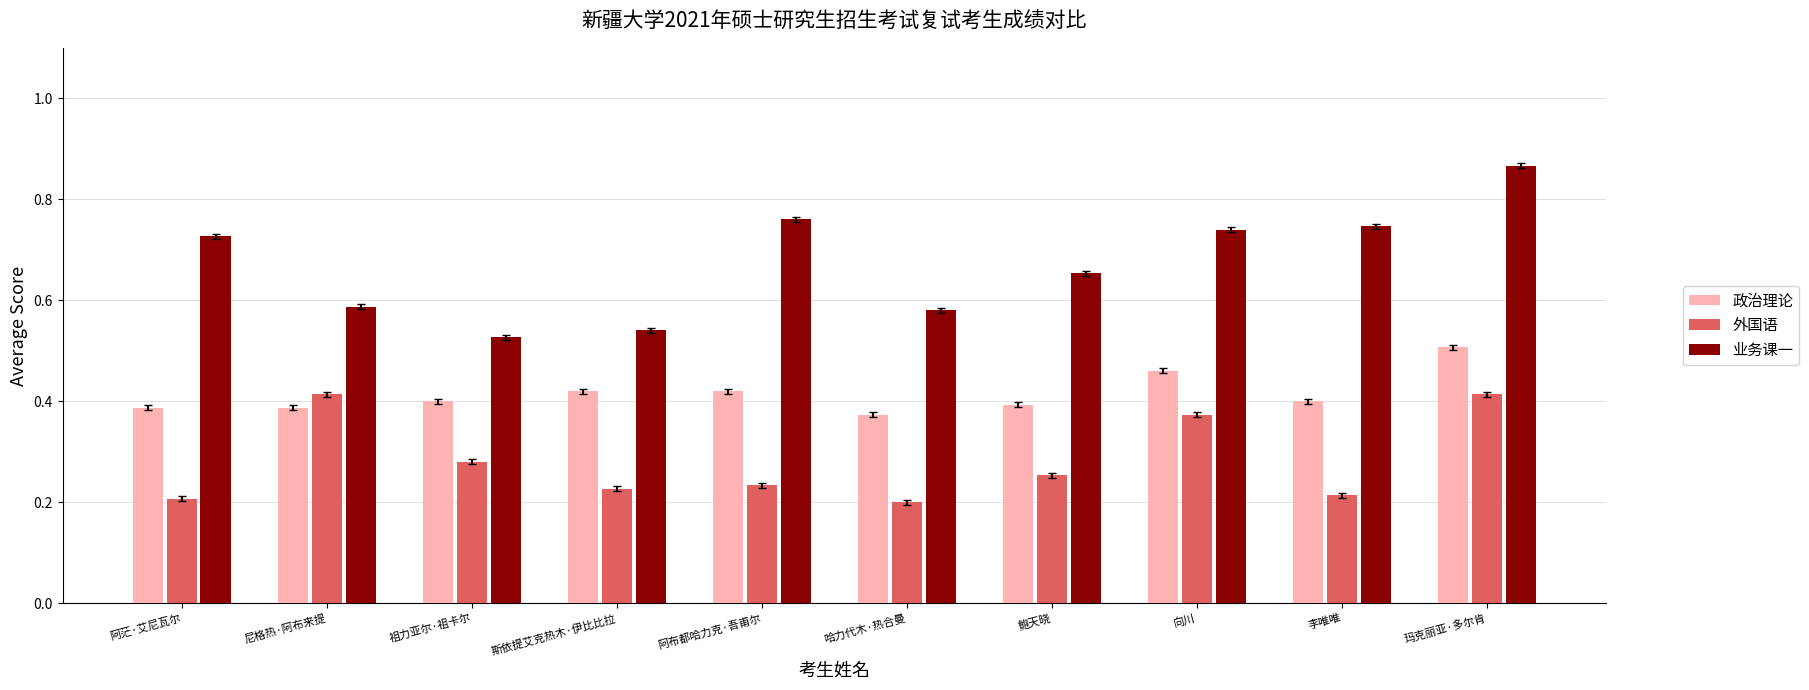

Does the chart contain stacked bars?

No